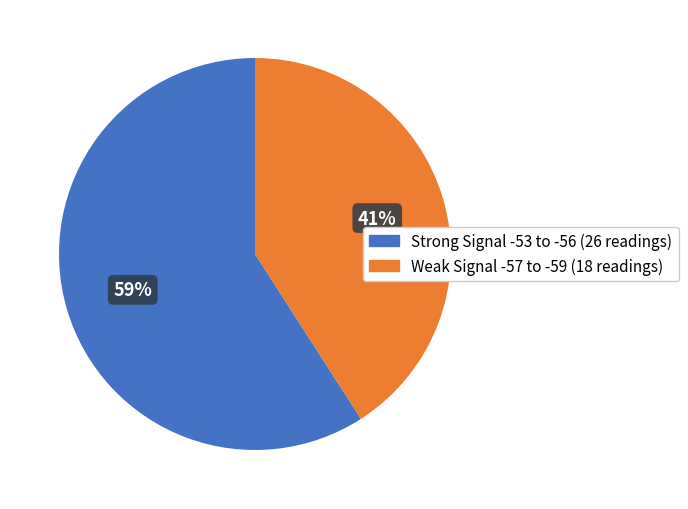

Does any single category account for the majority?

Yes